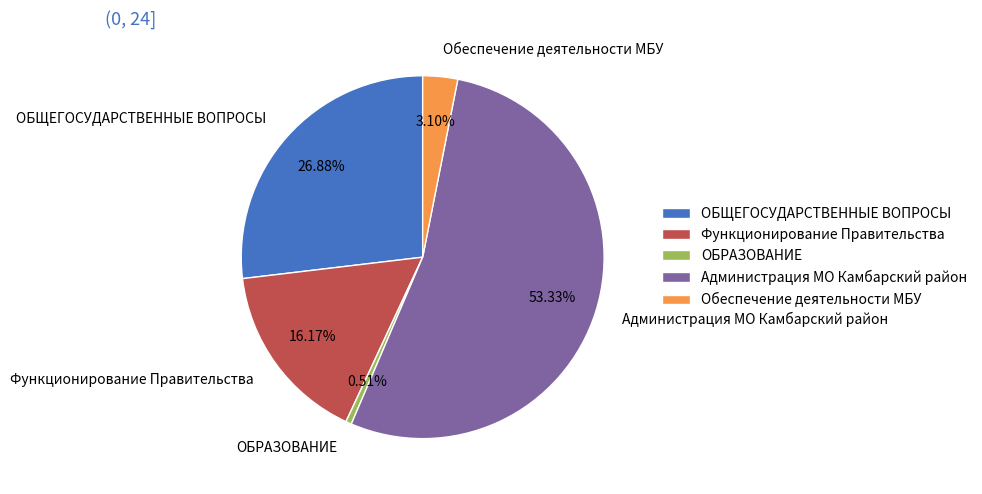

Combined, what portion of the pie is ОБРАЗОВАНИЕ and Функционирование Правительства?

16.7%